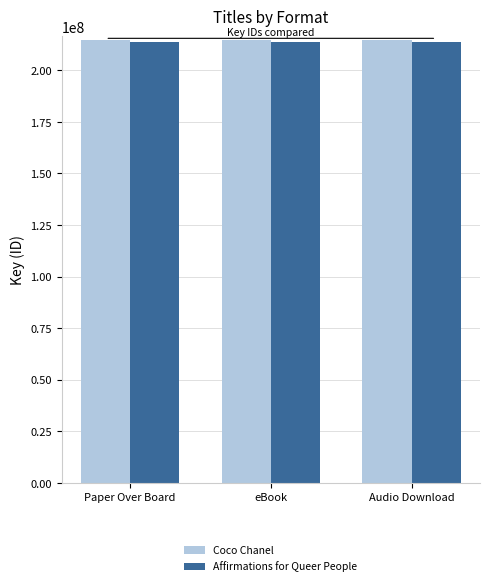

What is the total value across all series at Audio Download?

428791563